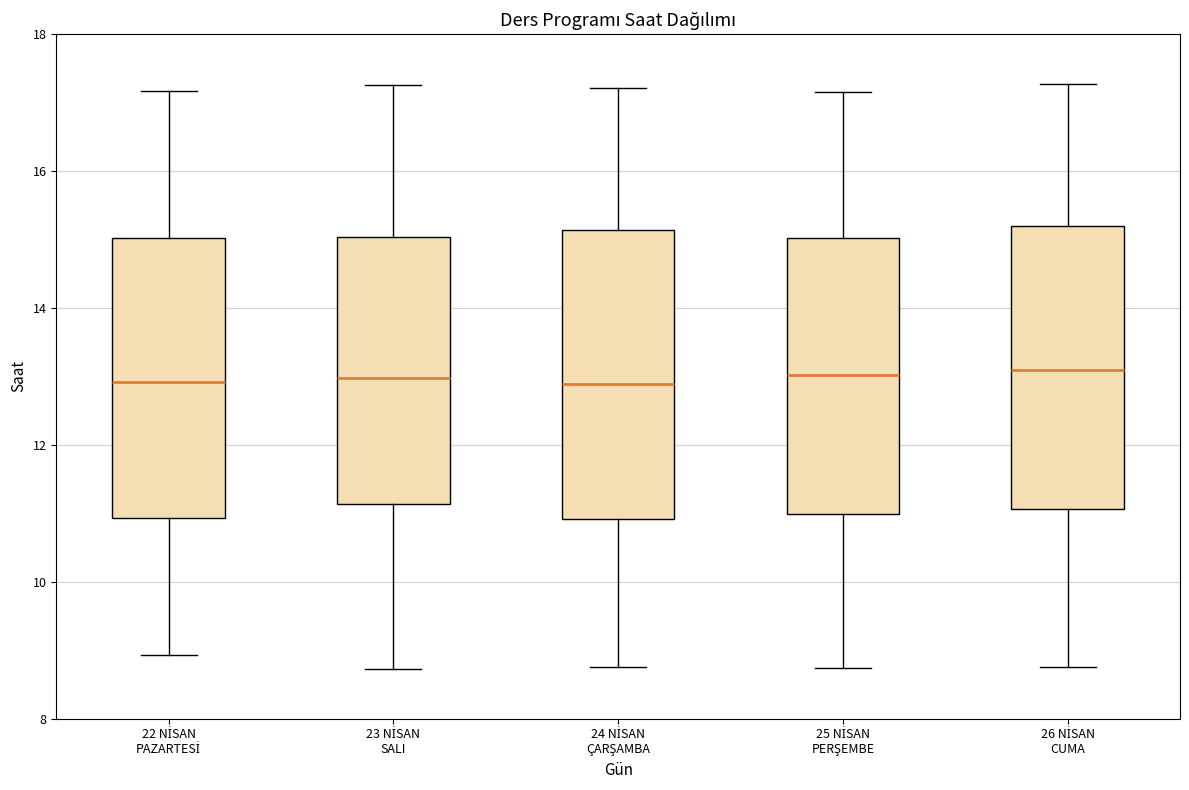

Where is the lower edge of the box for 22 NİSAN PAZARTESİ on the y-axis? The values are not printed on the chart, so give them approximately, as read against the axis.

11.0